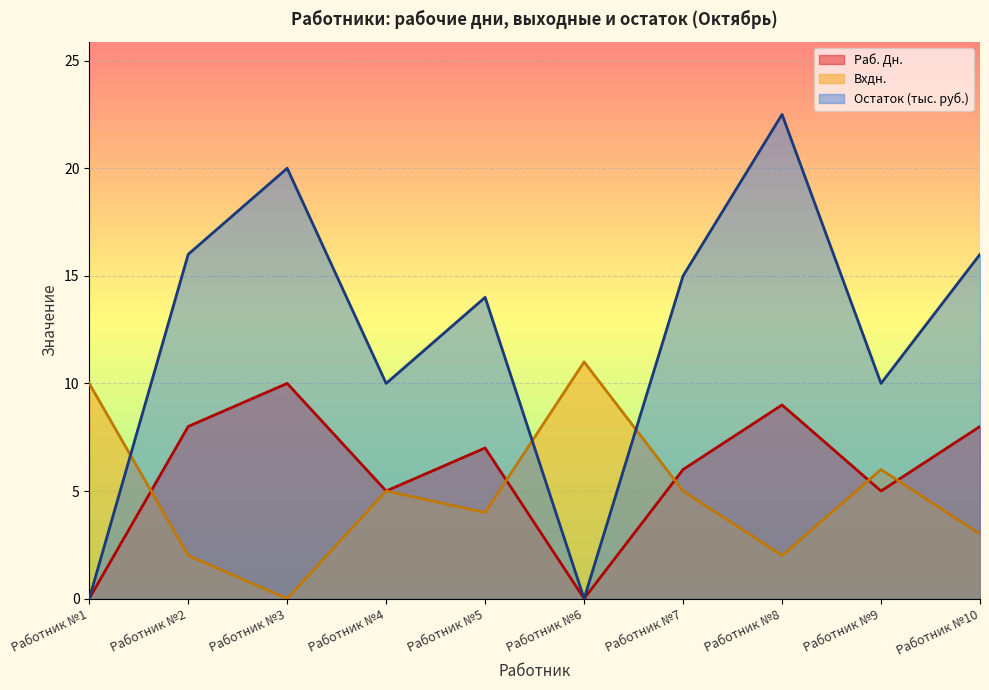

Which series changed the most between Работник №2 and Работник №3?

Остаток (тыс. руб.)